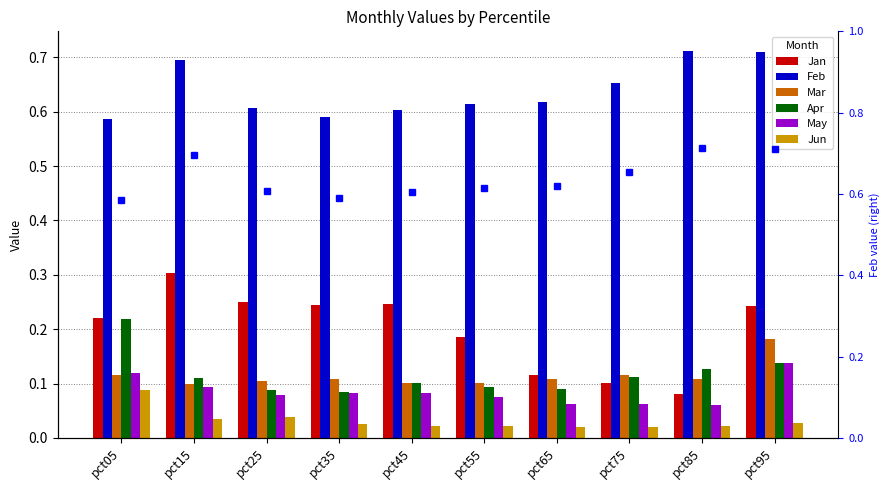

Which label corresponds to the smallest value in the chart?

pct65